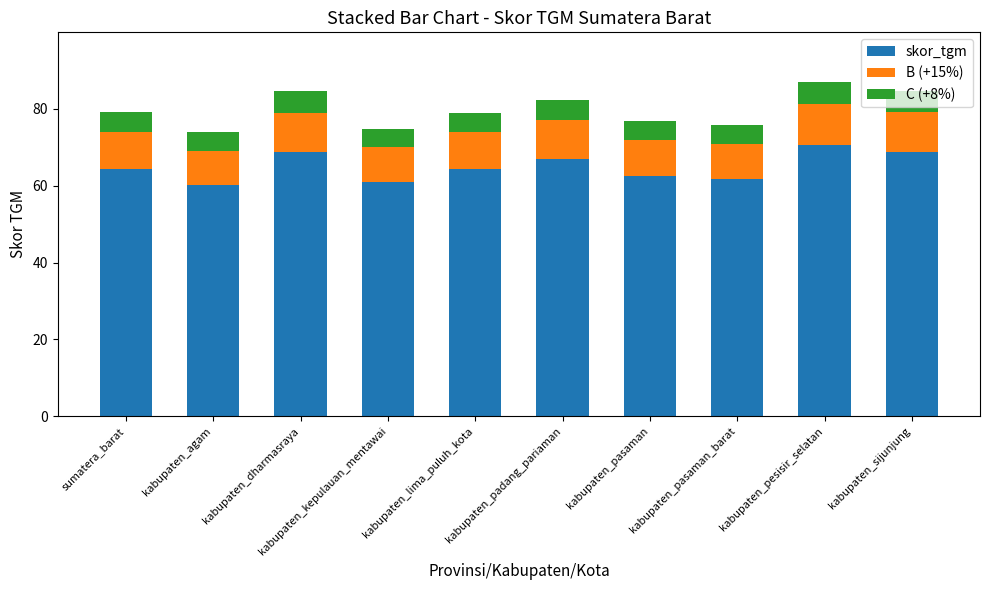

What is the maximum value for skor_tgm?

70.6